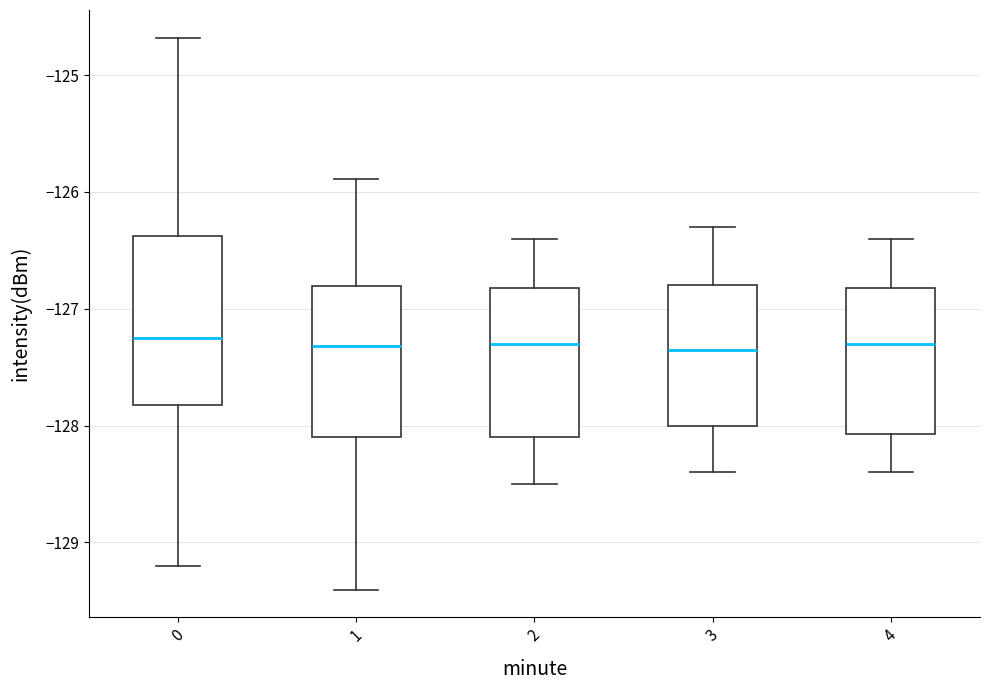

Comparing the boxes themselves (not the whiskers), which one is the tallest?

0